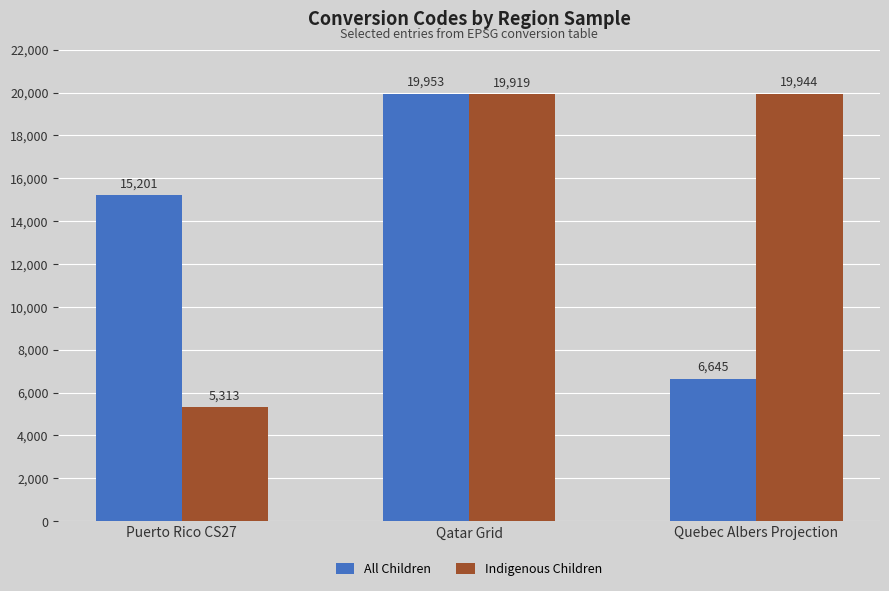

At how many categories does at least one series exceed 14571?

3